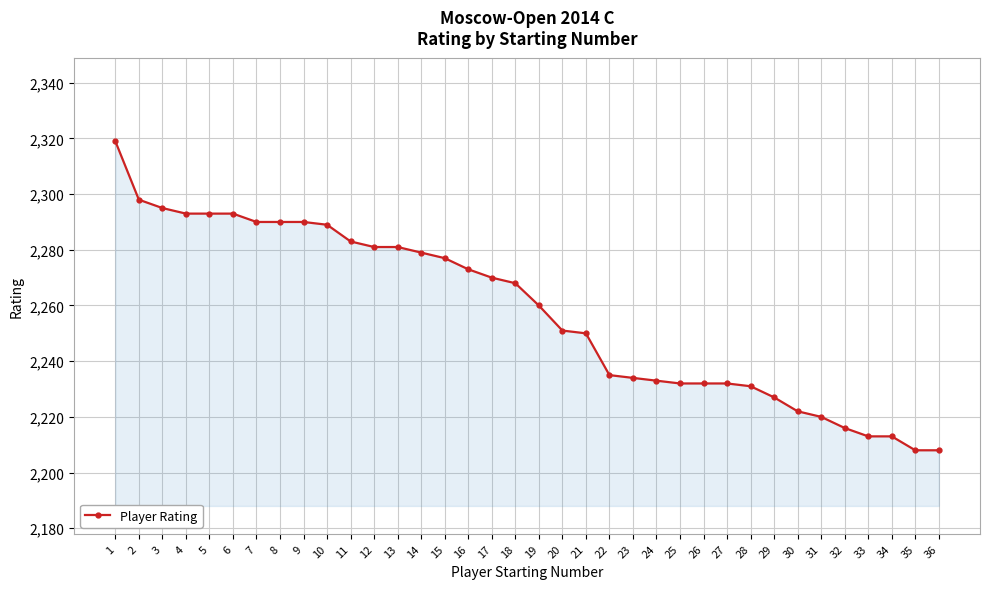

How many lines are shown in the chart?

1